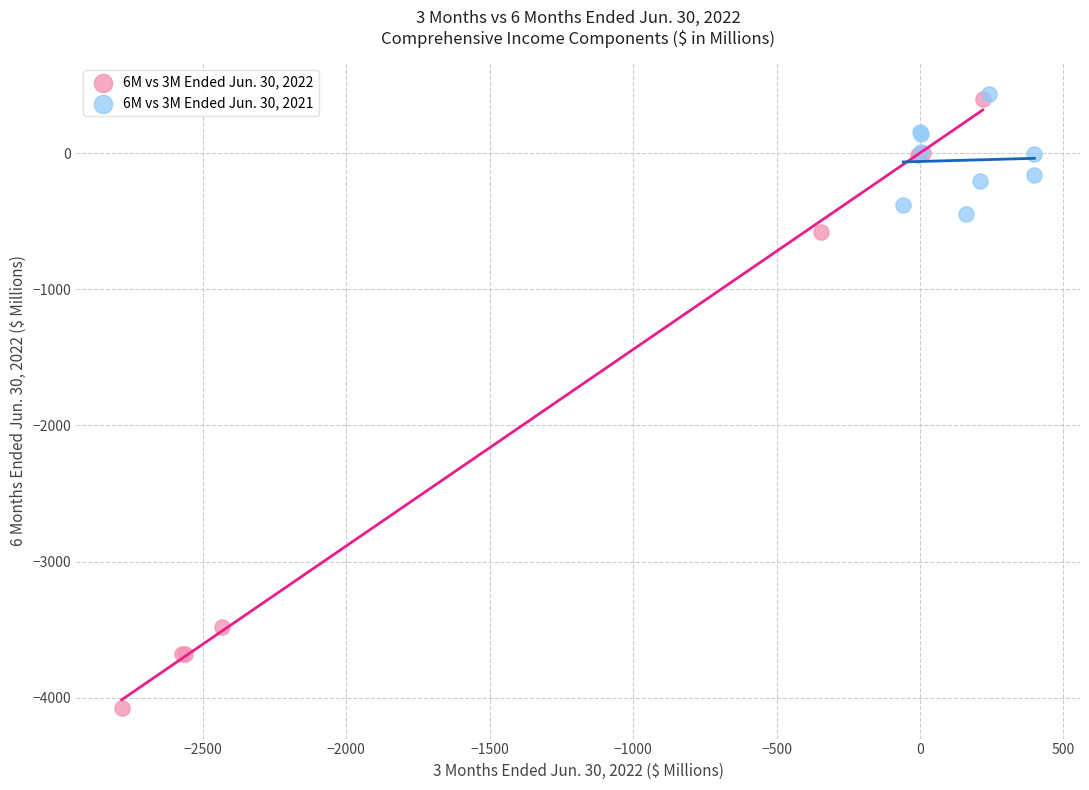

Which series reaches the minimum Y coordinate?

6M vs 3M Ended Jun. 30, 2022